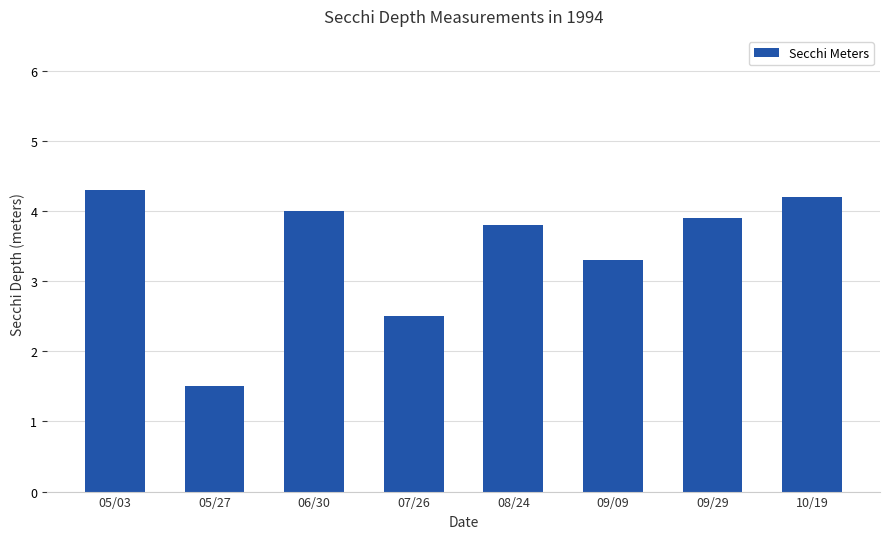

How many series are shown in this chart?

1